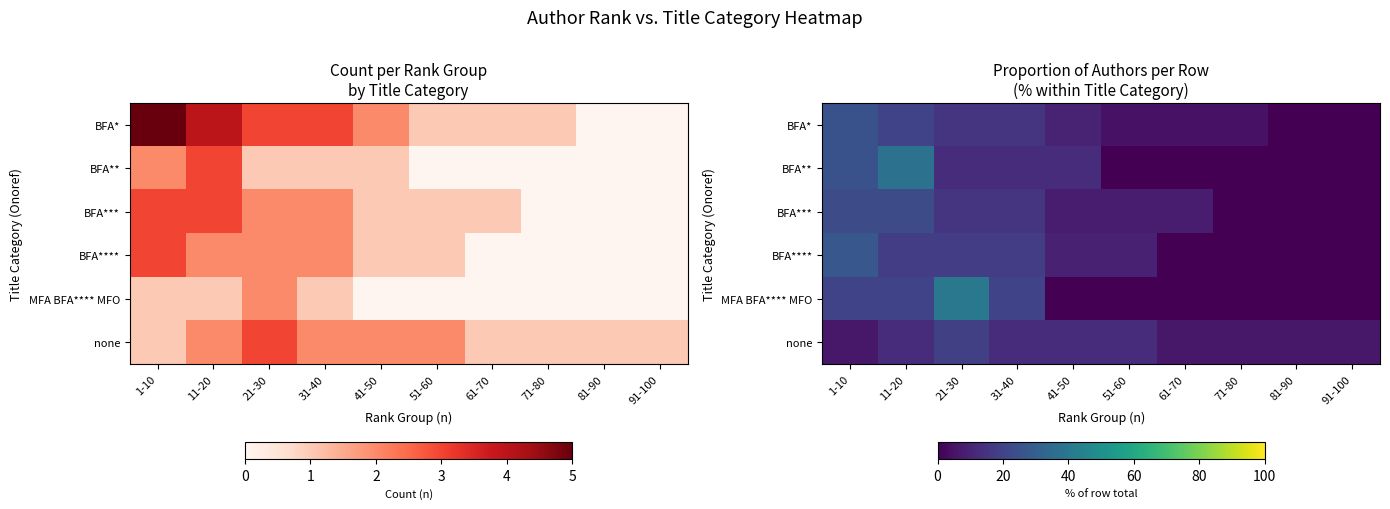

What is the difference between the highest and lowest values at 51-60?

12.5